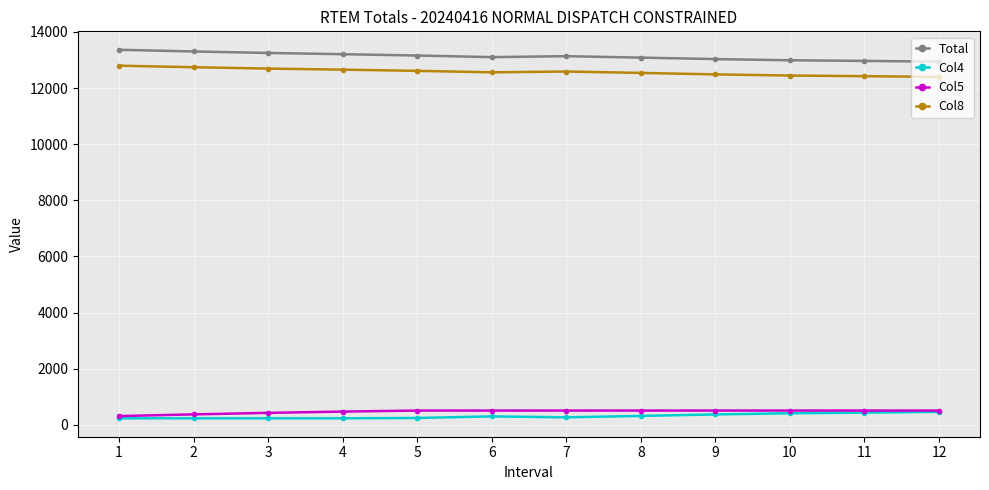

True or false: Col8 and Total intersect in this chart.

False